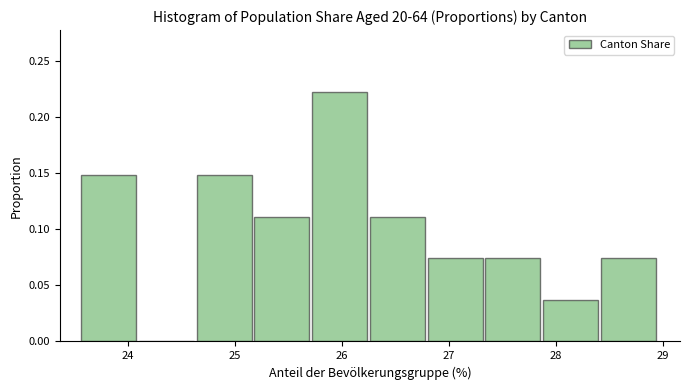

Reading left to right, transcribe this chart: for each bar, give the range it covers on the x-axis and its height. Neither the bar edges nor the heights are printed on the chart, so give them approximately, as read against the axes.

23.6 to 24.1: 0.150
24.1 to 24.6: 0
24.6 to 25.2: 0.150
25.2 to 25.7: 0.110
25.7 to 26.3: 0.220
26.3 to 26.8: 0.110
26.8 to 27.3: 0.075
27.3 to 27.9: 0.075
27.9 to 28.4: 0.035
28.4 to 29.0: 0.075